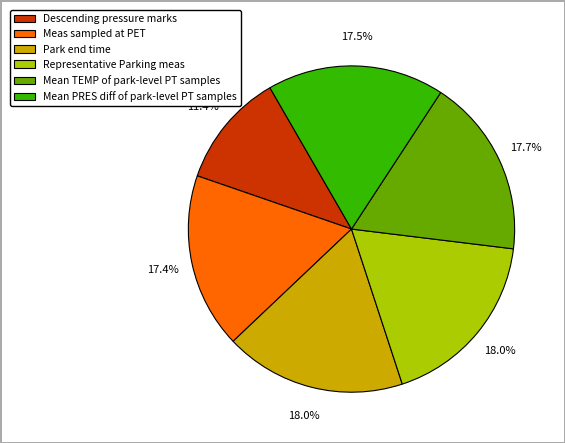

Approximately how many times larger is the value at Descending pressure marks compared to Representative Parking meas?

0.6